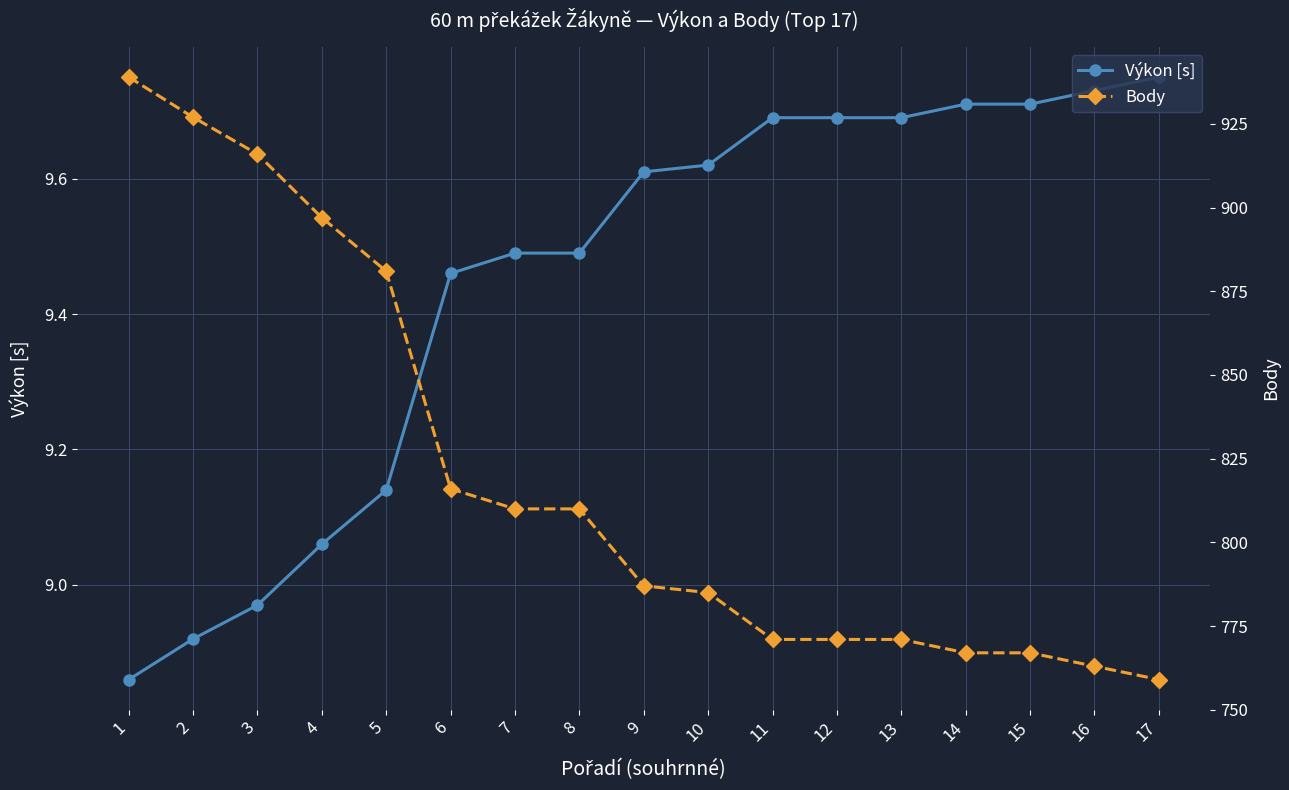

At which category is the sum across all series the highest?

1